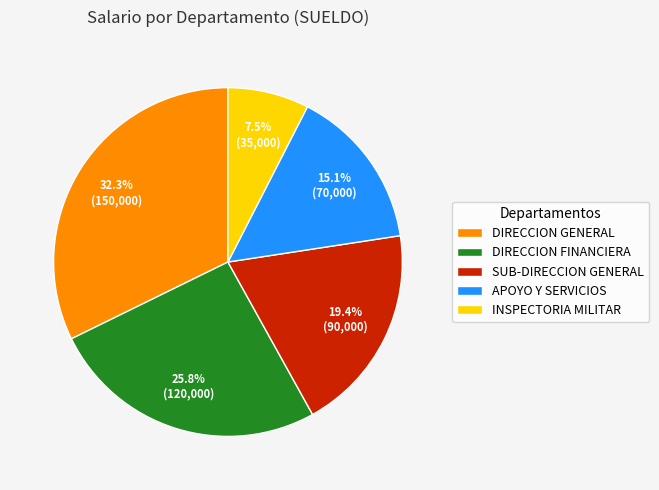

How many slices are in this pie chart?

5